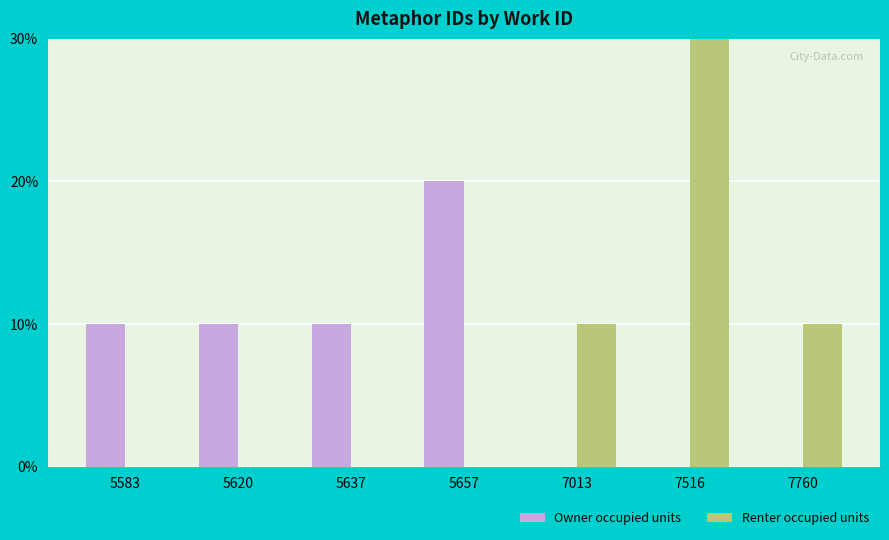

What is the average value of the Renter occupied units series?

7